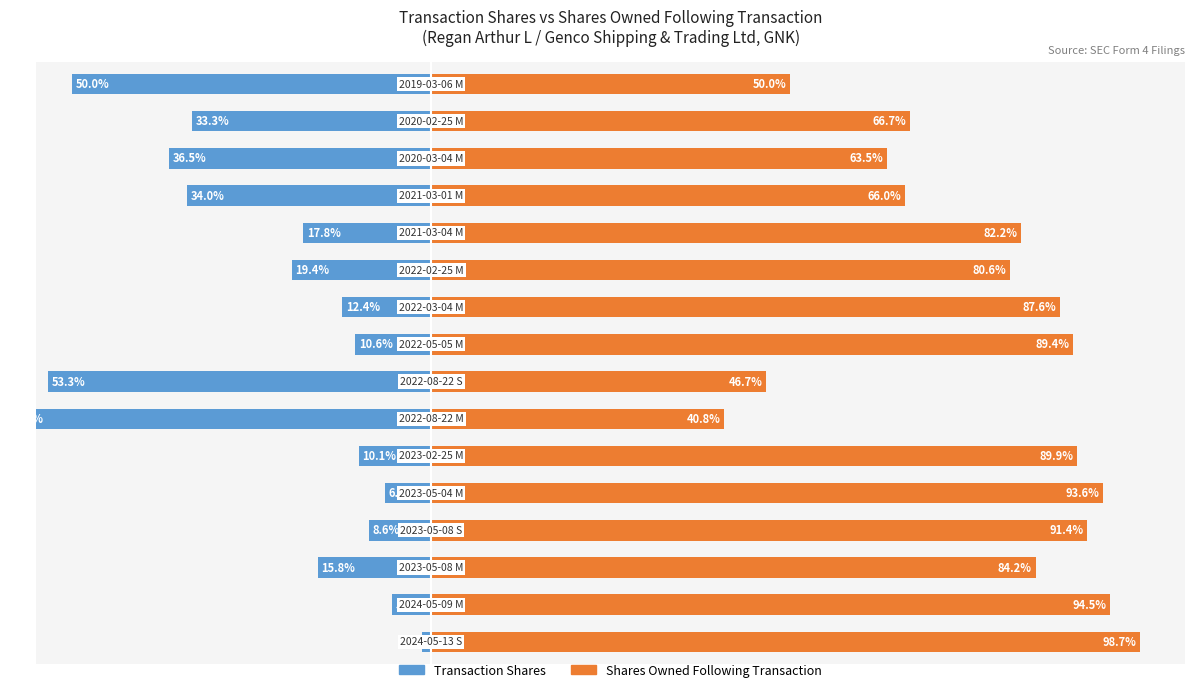

Rank the series by their average value, from lowest to highest.

Transaction Shares, Shares Owned Following Transaction